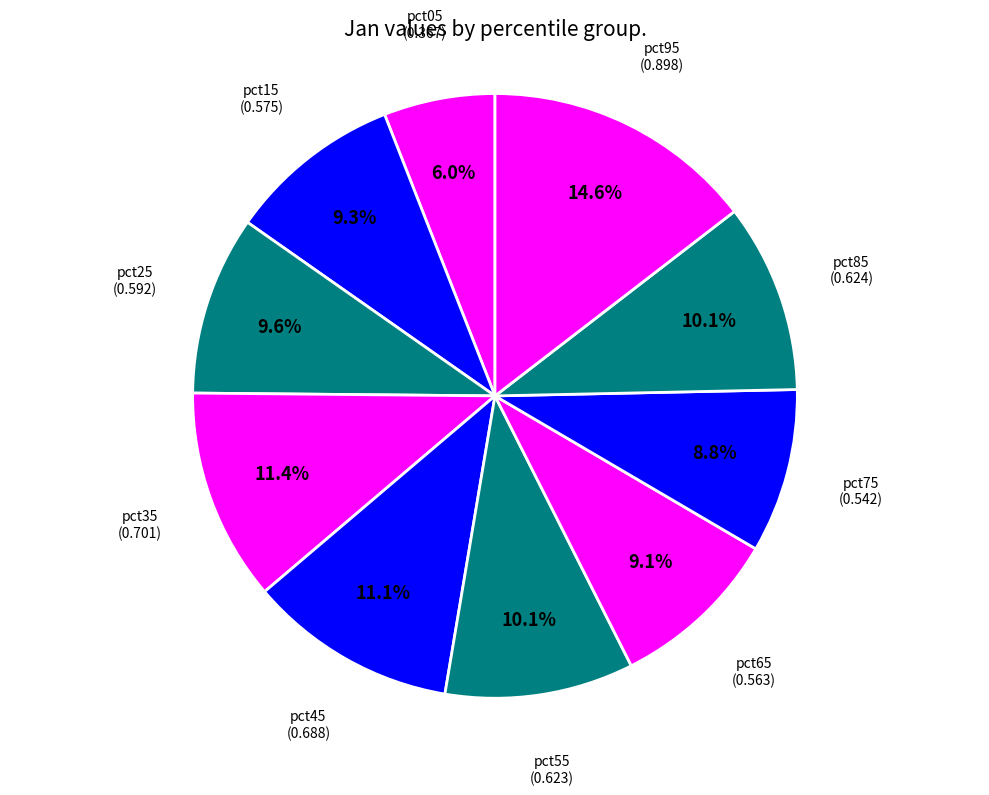

To the nearest percent, what is the difference between the largest and smallest slice percentages?

9%